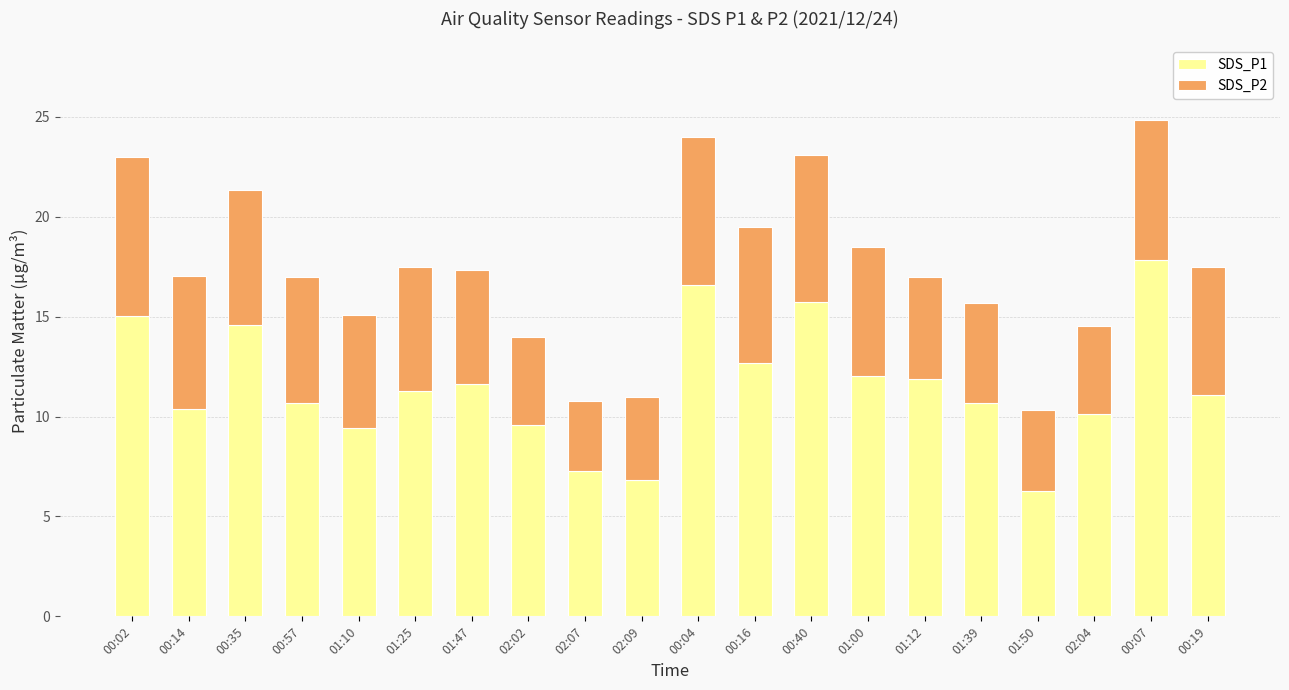

The value of SDS_P1 at 00:57 is 17.6. True or false?

False